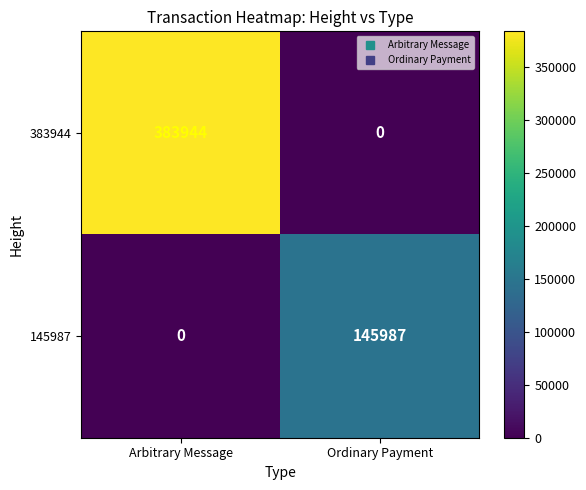

What is the approximate value of 383944 at Arbitrary Message, to the nearest 50?

383950